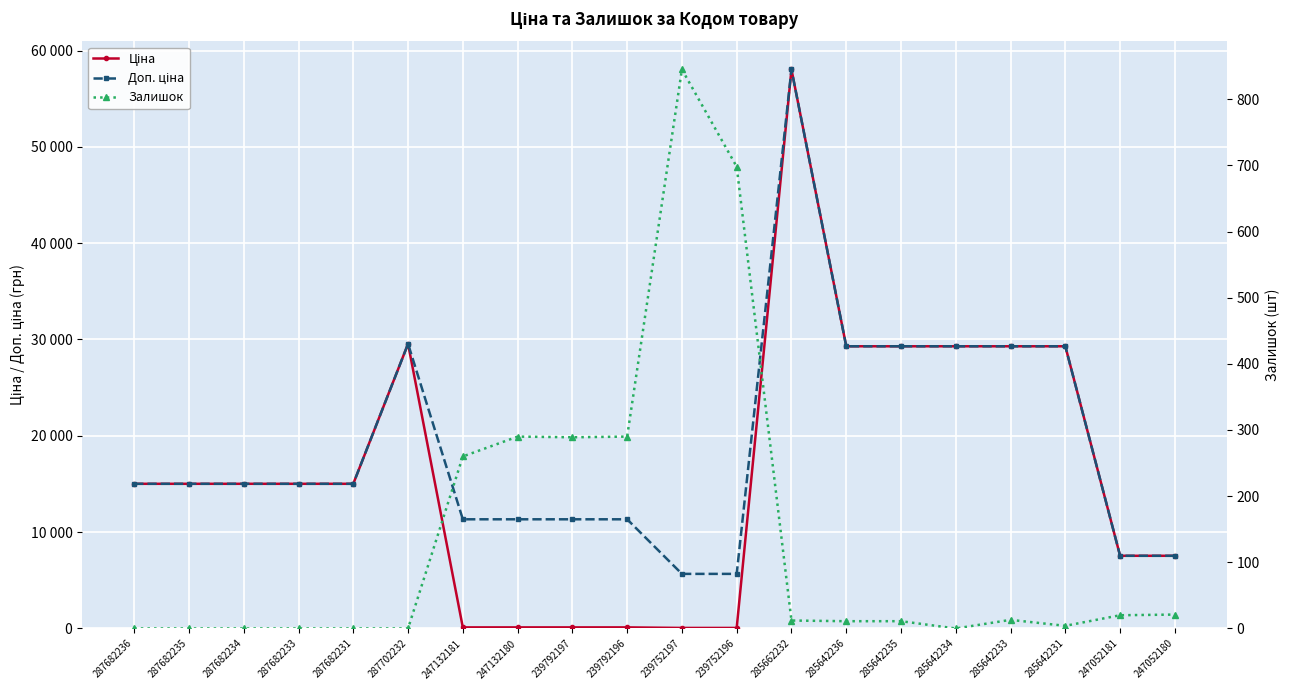

Reading left to right, what are all the values shown in this chart?

Ціна: 15019.2	15019.2	15019.2	15019.2	15019.2	29548.9	113.3	113.3	113.3	113.3	56.7	56.7	58037.0	29294.9	29294.9	29294.9	29294.9	29294.9	7545.9	7545.9
Доп. ціна: 15019.2	15019.2	15019.2	15019.2	15019.2	29548.9	11334.0	11334.0	11334.0	11334.0	5667.0	5667.0	58037.0	29294.9	29294.9	29294.9	29294.9	29294.9	7545.9	7545.9
Залишок: 0.0	0.0	0.0	0.0	0.0	0.0	260.0	290.0	289.0	290.0	845.0	698.0	12.0	11.0	11.0	0.0	13.0	4.0	20.0	21.0